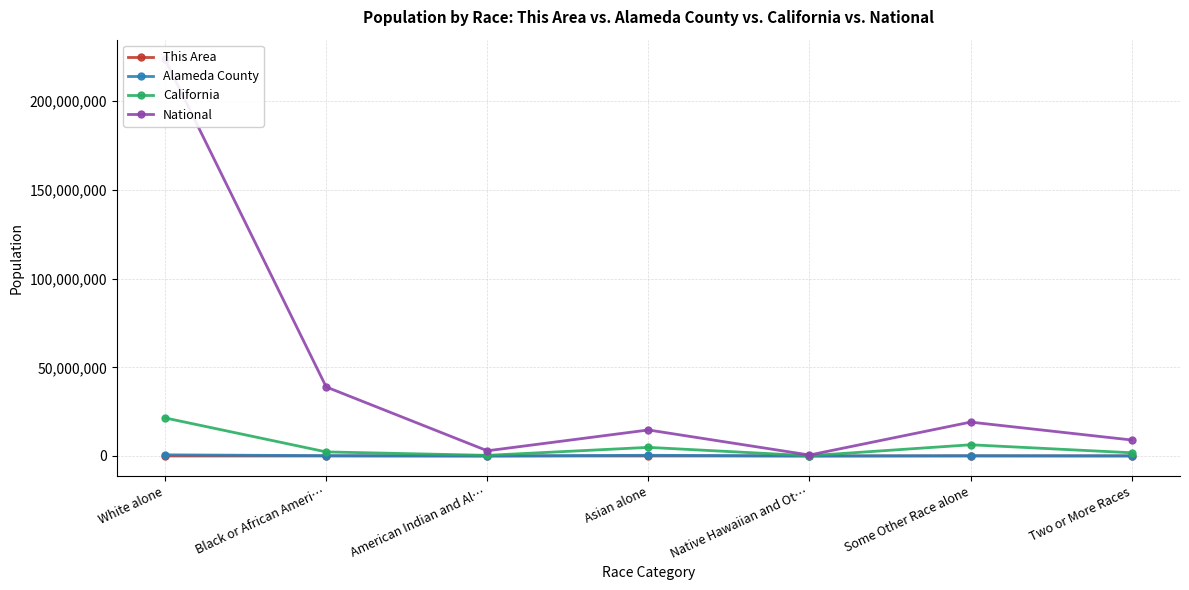

How many interior local peaks does the National series have?

2